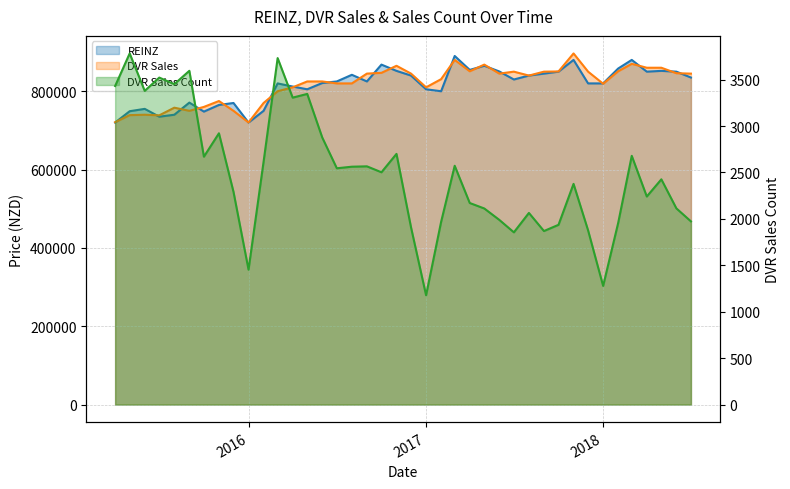

Where is REINZ nearest to the value 805000?

2016-05-01